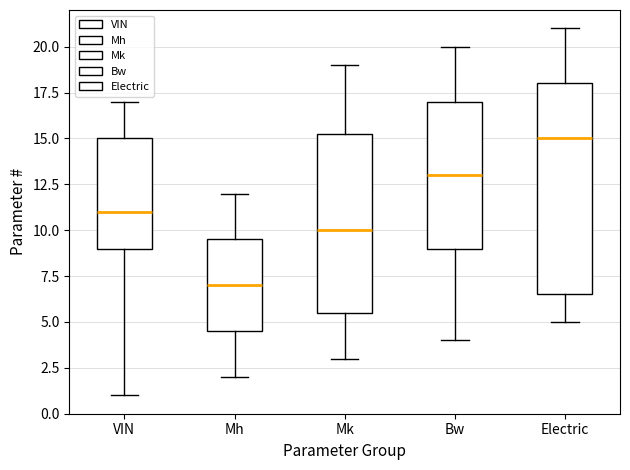

Reading left to right, read every box against the y-axis: the position of its median line, the range the box covers, and the ends of its whiskers. The values are not printed on the chart, so give them approximately, as read against the axis.

VIN: median 11.0, box 9.0 to 15.0, whiskers 1.0 to 17.0
Mh: median 7.0, box 4.5 to 9.5, whiskers 2.0 to 12.0
Mk: median 10.0, box 5.5 to 15.5, whiskers 3.0 to 19.0
Bw: median 13.0, box 9.0 to 17.0, whiskers 4.0 to 20.0
Electric: median 15.0, box 6.5 to 18.0, whiskers 5.0 to 21.0